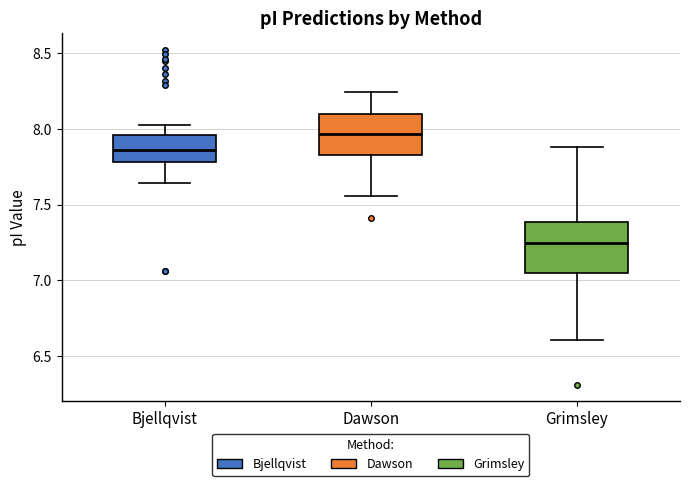

Reading left to right, read every box against the y-axis: the position of its median line, the range the box covers, and the ends of its whiskers. The values are not printed on the chart, so give them approximately, as read against the axis.

Bjellqvist: median 7.85, box 7.80 to 7.95, whiskers 7.65 to 8.00
Dawson: median 7.95, box 7.85 to 8.10, whiskers 7.55 to 8.25
Grimsley: median 7.25, box 7.05 to 7.40, whiskers 6.60 to 7.90